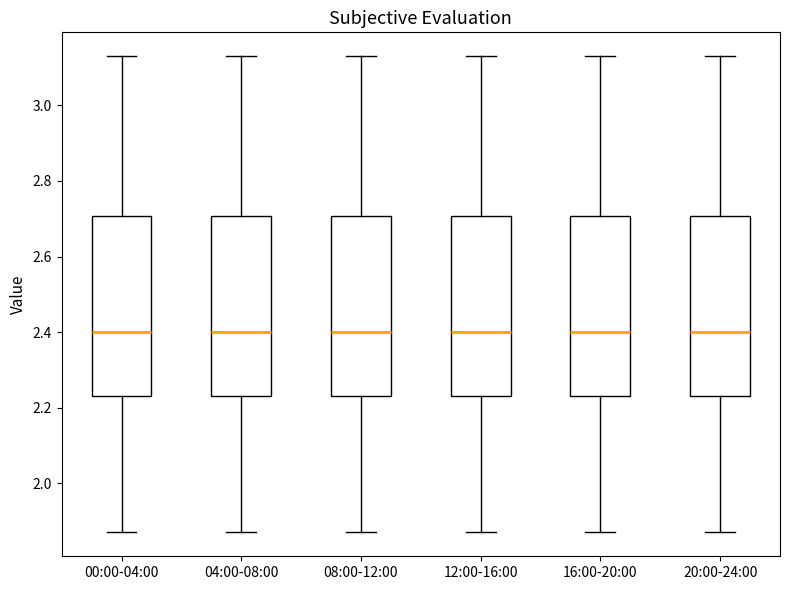

Where does the upper whisker of the box for 16:00-20:00 end on the y-axis? The values are not printed on the chart, so give them approximately, as read against the axis.

3.14